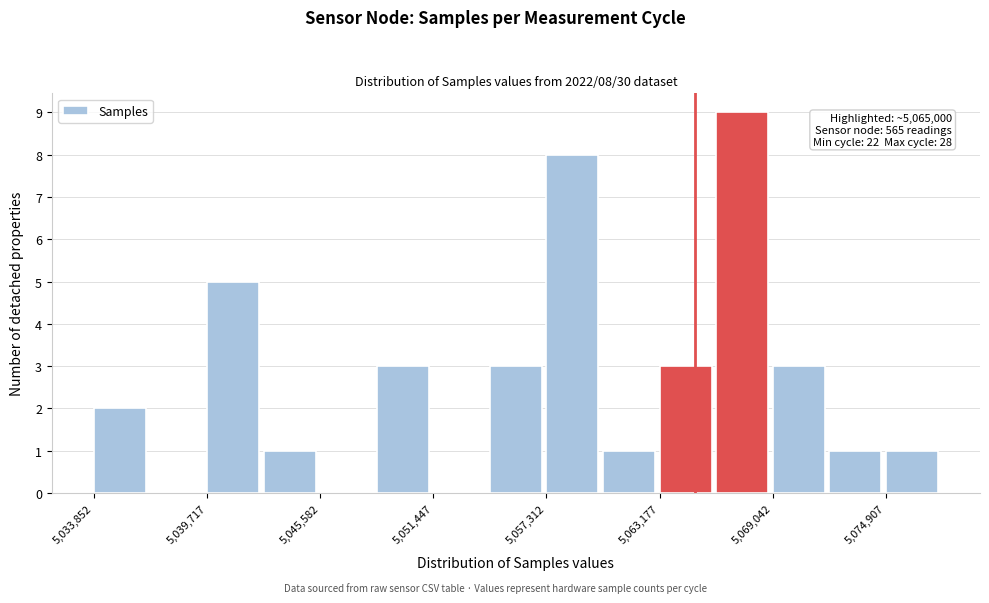

Read against the x-axis, roughly where is the centre of the tallest bar?

5067000